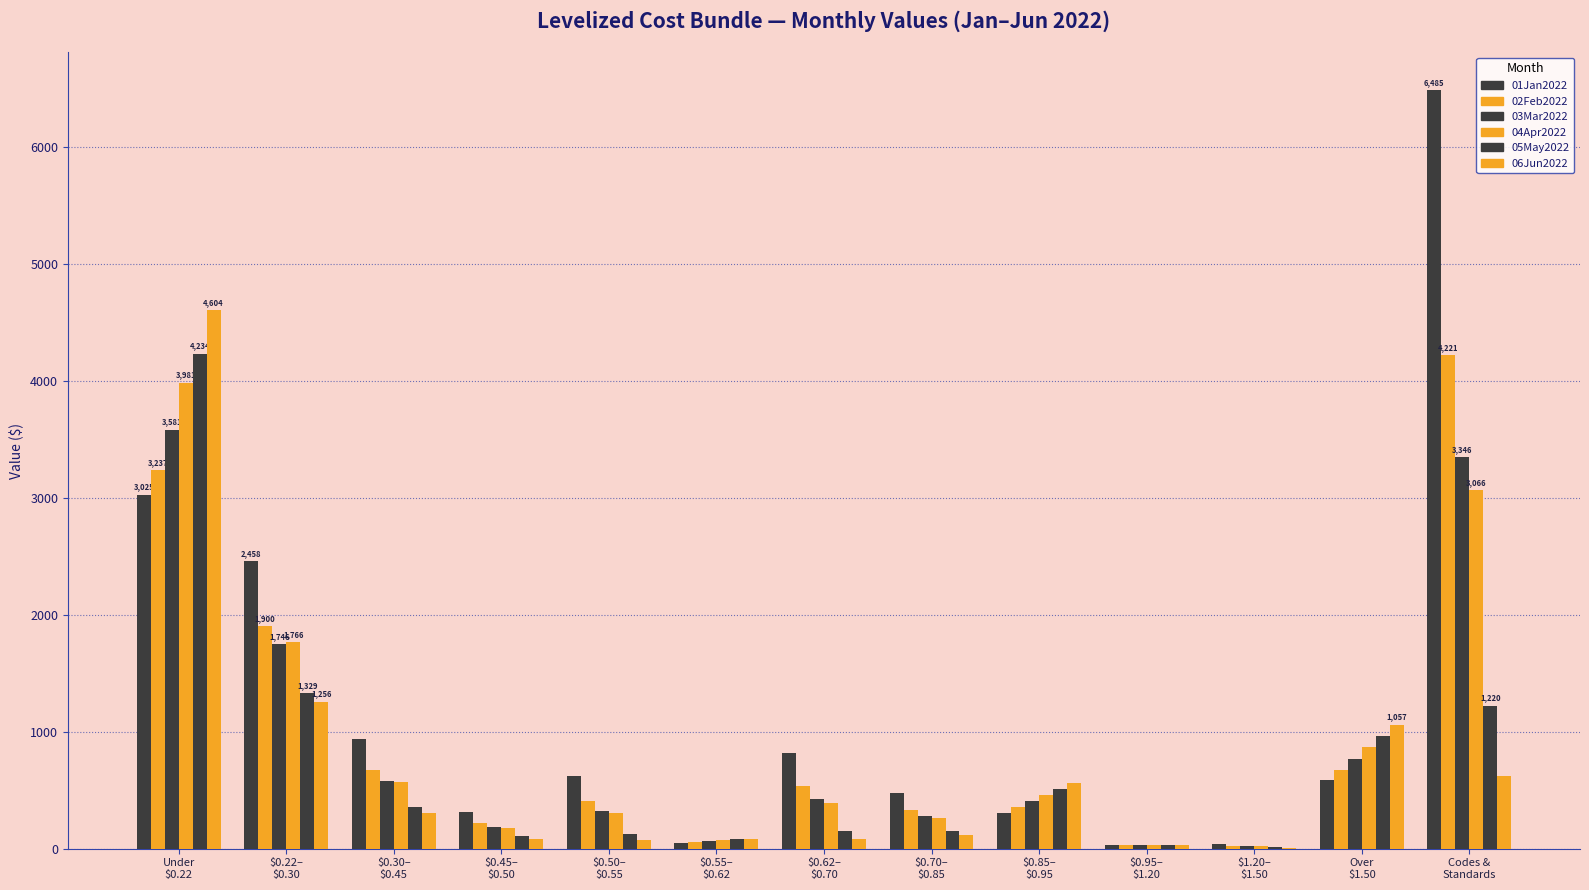

Is the value of 06Jun2022 at Codes &
Standards greater than the value of 04Apr2022 at $0.62–
$0.70?

Yes